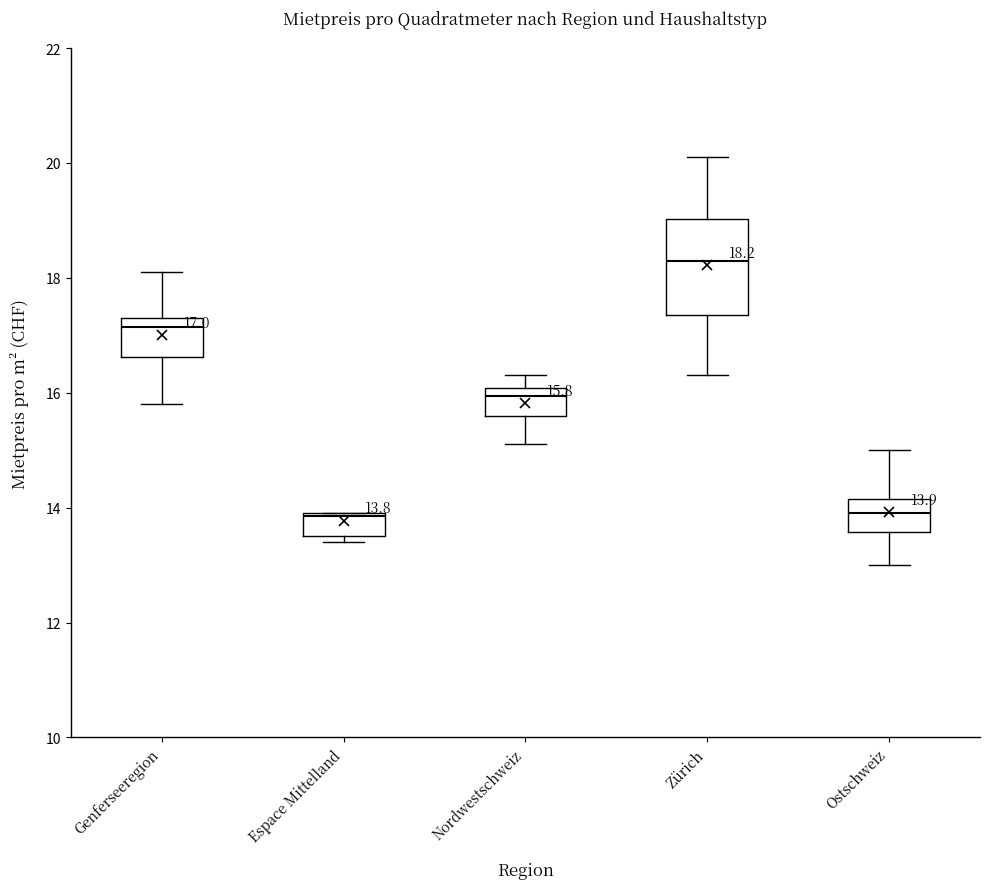

Which box is the tallest, from its lower edge to its upper edge?

Zürich